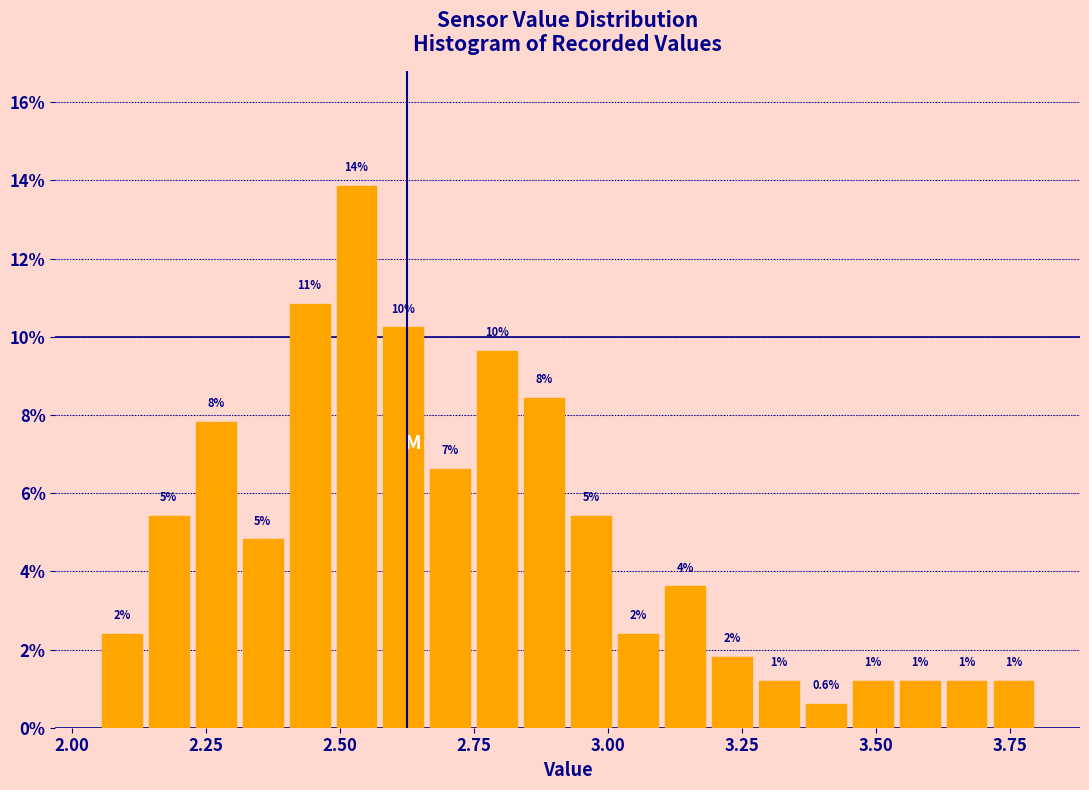

Around what value on the x-axis is the tallest bar? Give the approximate position of its centre, as read against the axis.

2.55